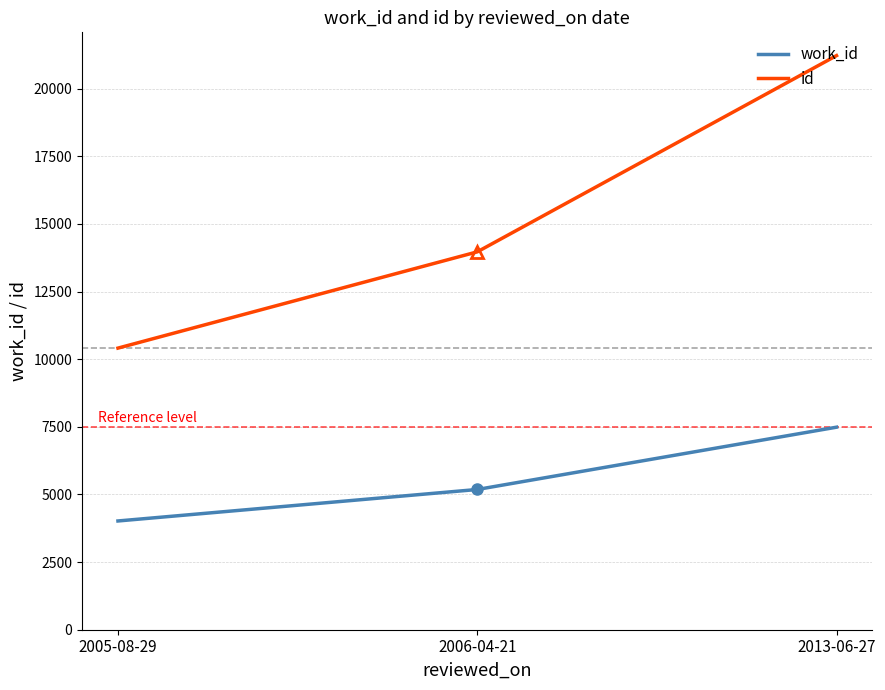

Reading left to right, what are all the values shown in this chart?

work_id: 4020	5184	7487
id: 10410	13968	21223